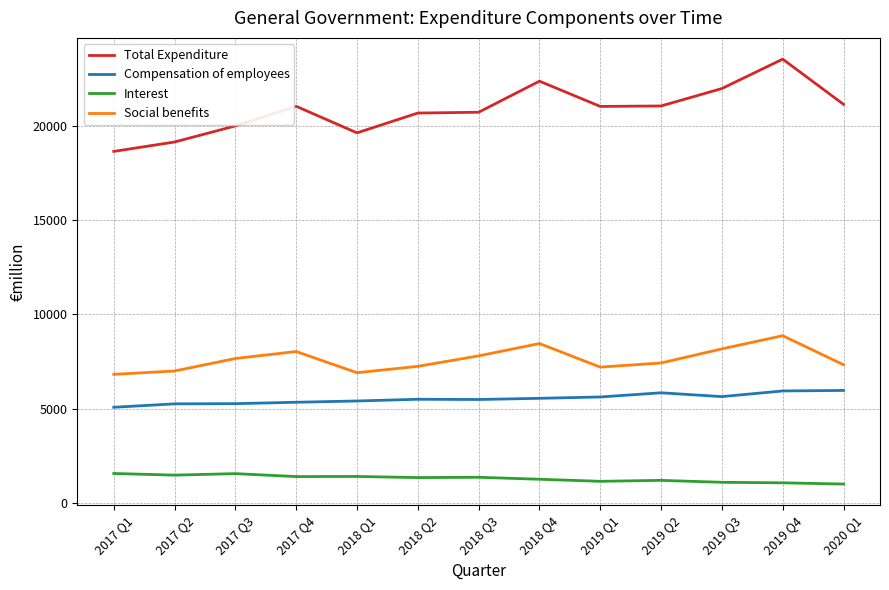

Which series has the largest total across all categories?

Total Expenditure